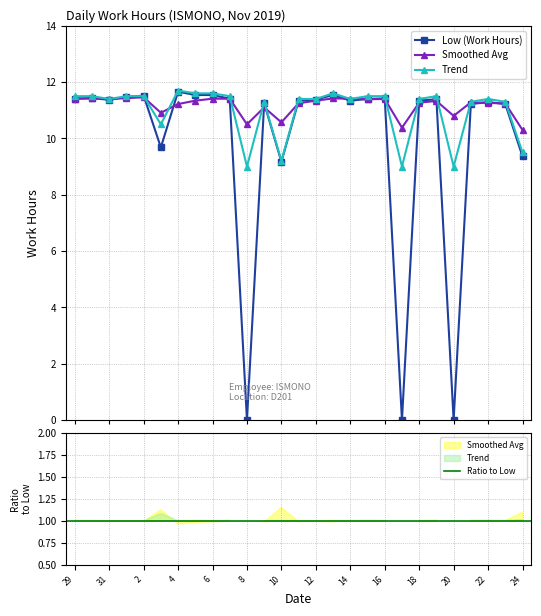

True or false: Trend and Smoothed Avg intersect in this chart.

True